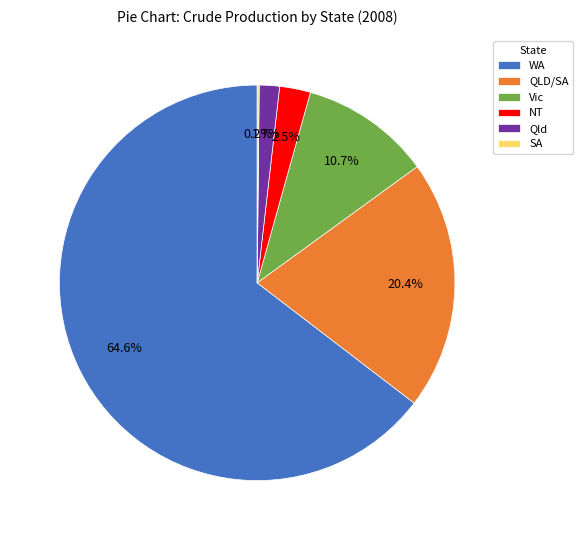

Is the sum of NT and Vic greater than half?

No